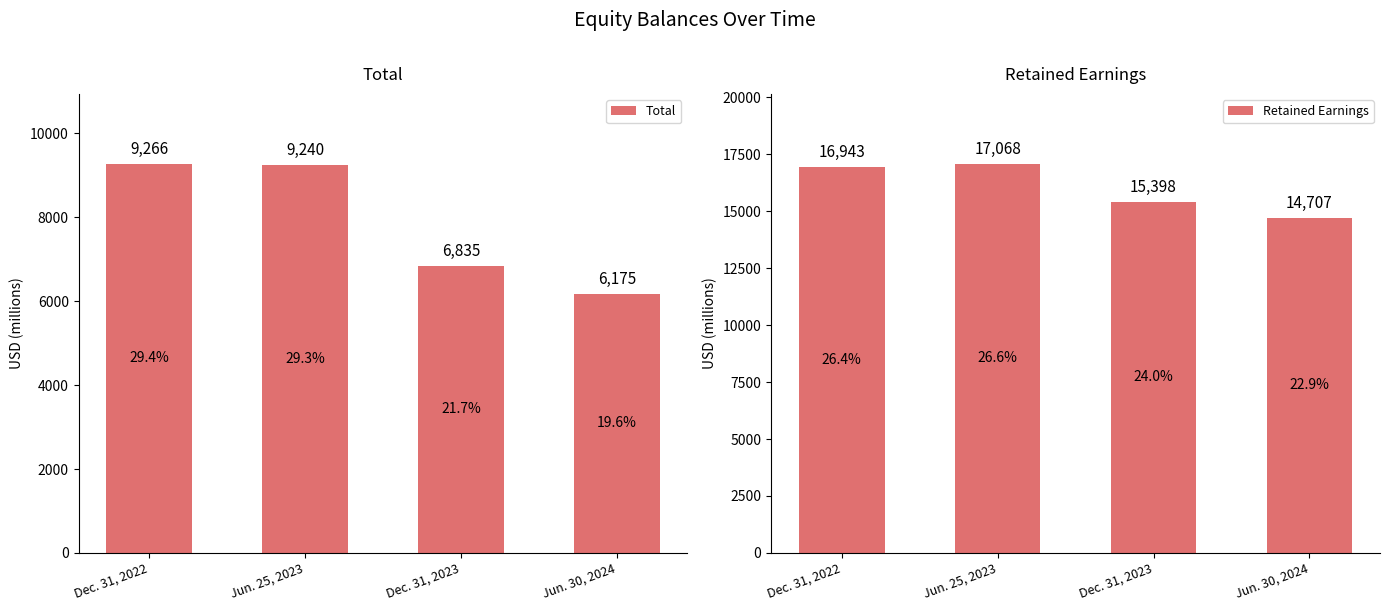

Reading left to right, list all the values displayed in this chart.

Total: Dec. 31, 2022=9266	Jun. 25, 2023=9240	Dec. 31, 2023=6835	Jun. 30, 2024=6175
Retained Earnings: Dec. 31, 2022=16943	Jun. 25, 2023=17068	Dec. 31, 2023=15398	Jun. 30, 2024=14707